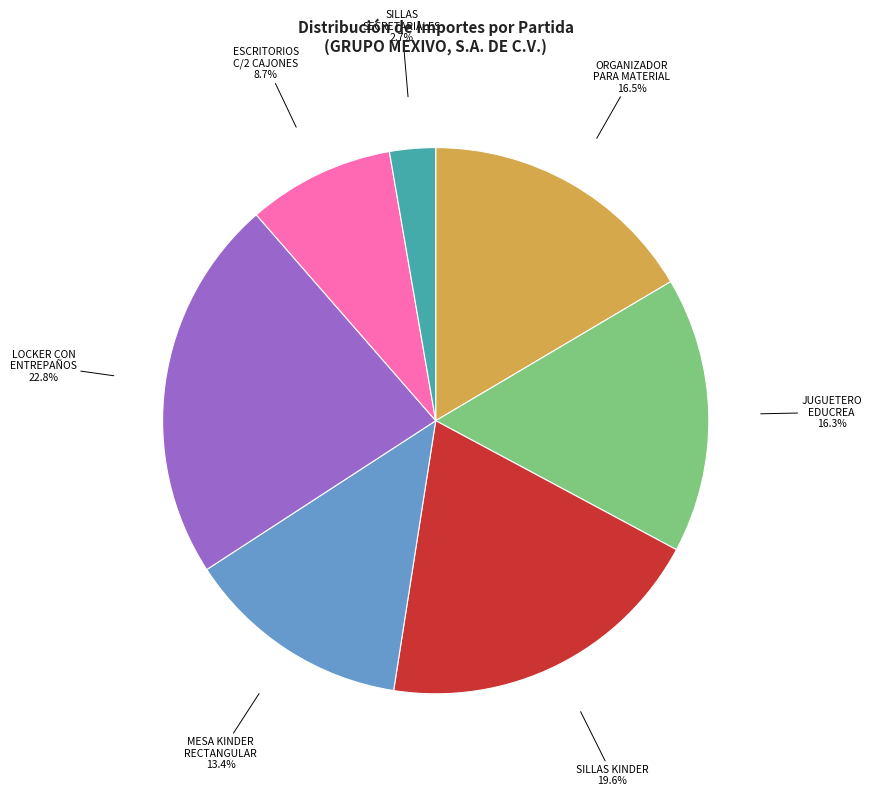

Which has a higher value, ORGANIZADOR PARA MATERIAL or ESCRITORIOS C/2 CAJONES?

ORGANIZADOR PARA MATERIAL